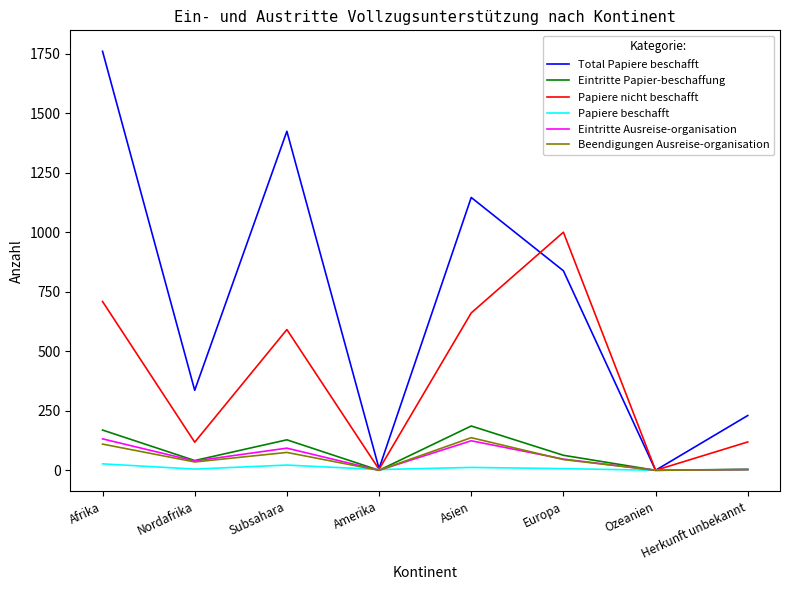

What is the difference between the Eintritte Papier-beschaffung values at Ozeanien and Asien?

186